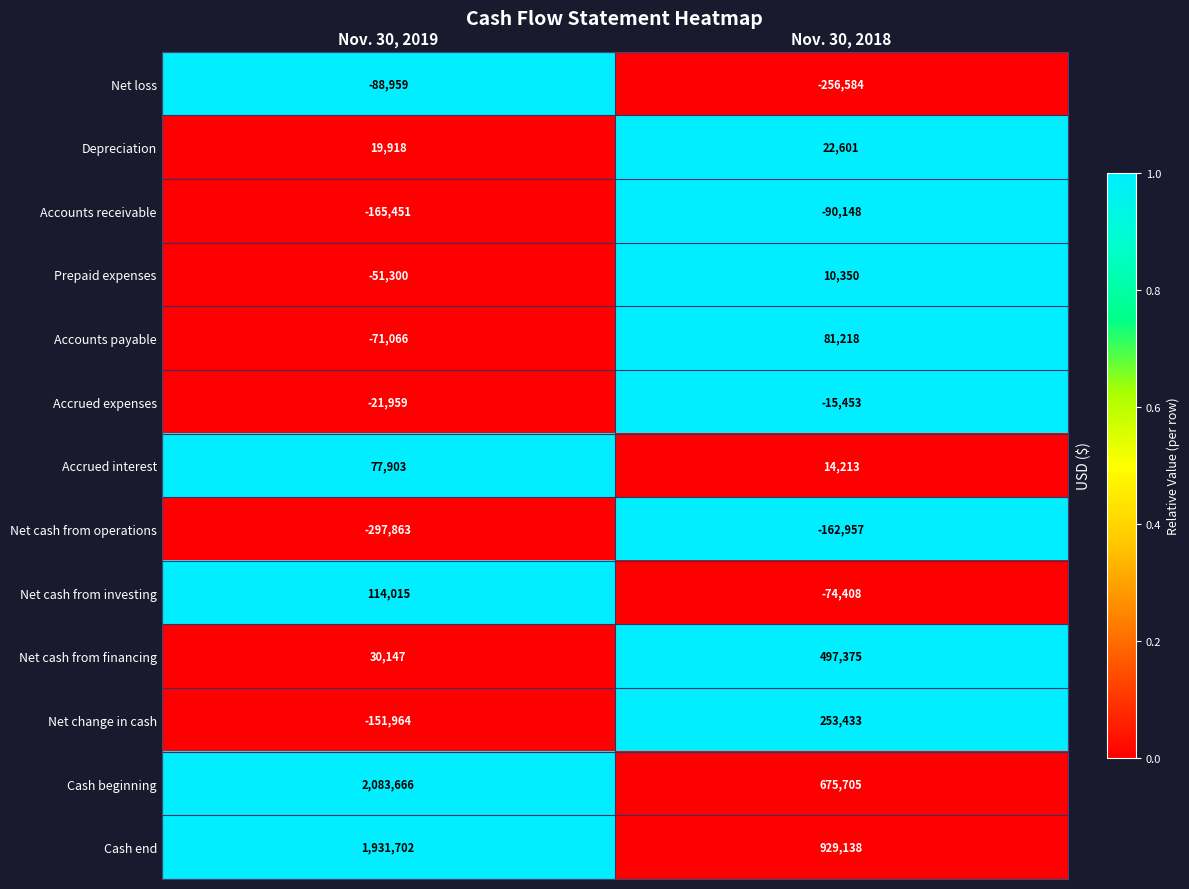

Which series changed the most between Nov. 30, 2019 and Nov. 30, 2018?

Cash beginning